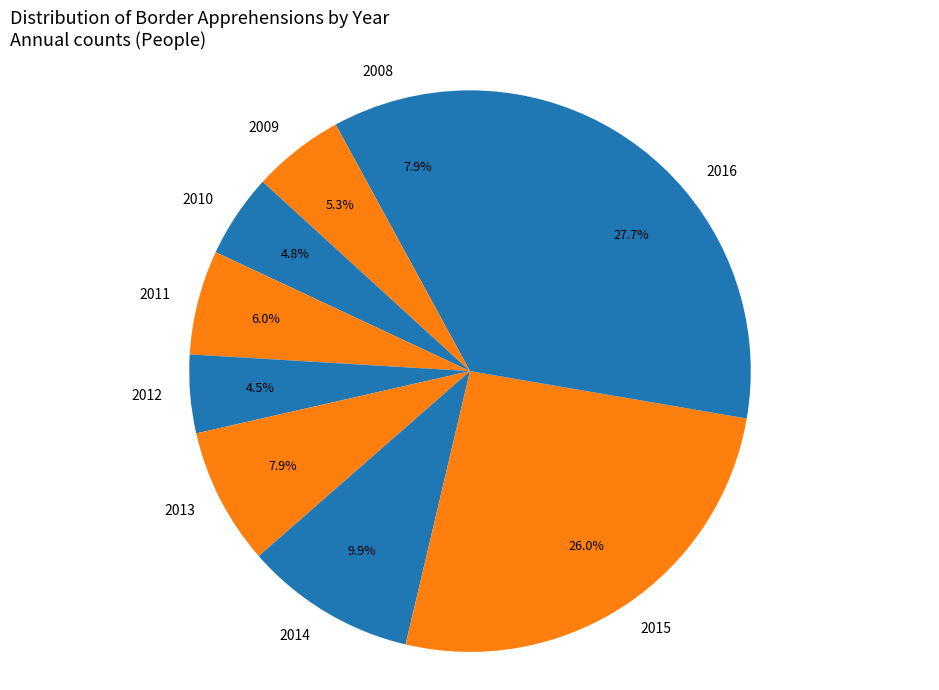

How many segments does this pie chart have?

9